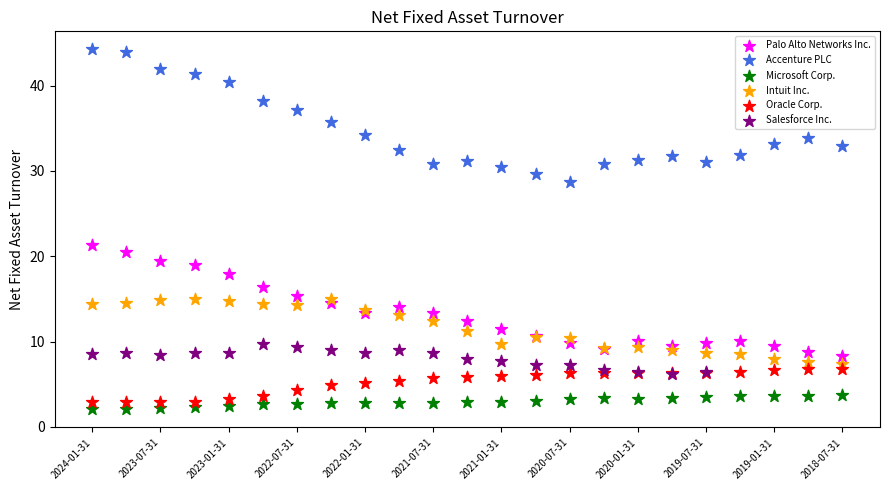

Which series reaches the maximum Y coordinate?

Accenture PLC